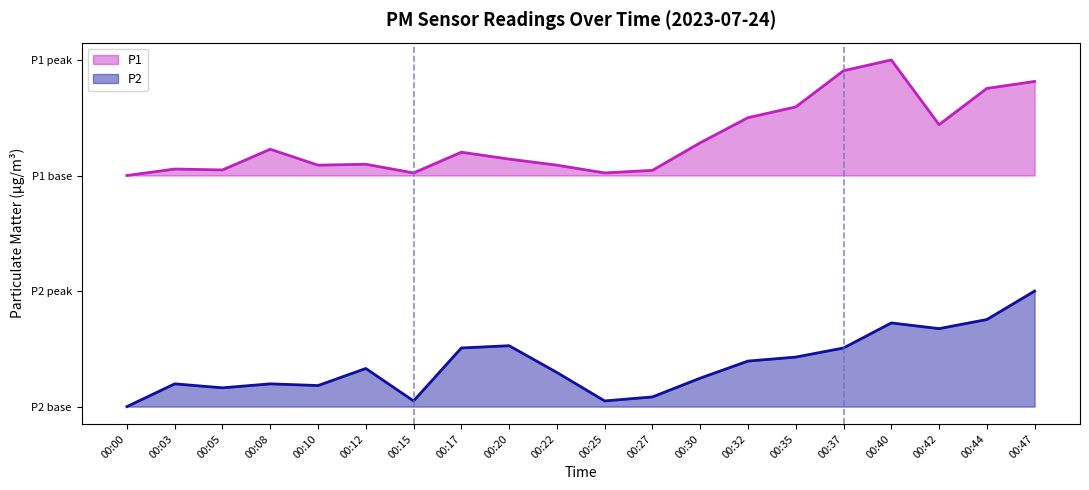

Is it true that P2 equals 1.1 at 00:40?

False